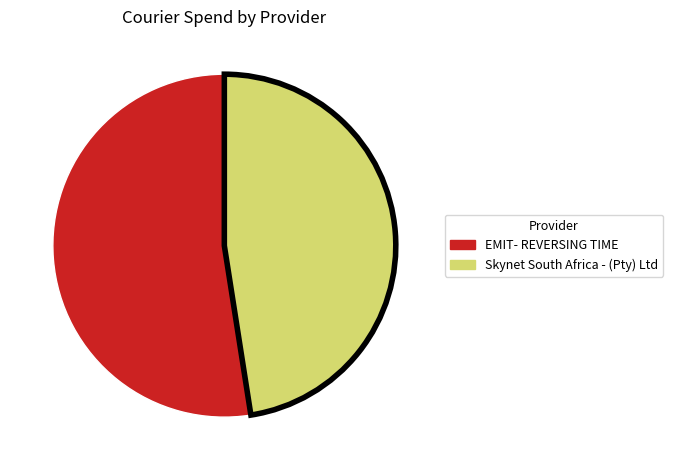

Is EMIT- REVERSING TIME the majority of the pie?

Yes